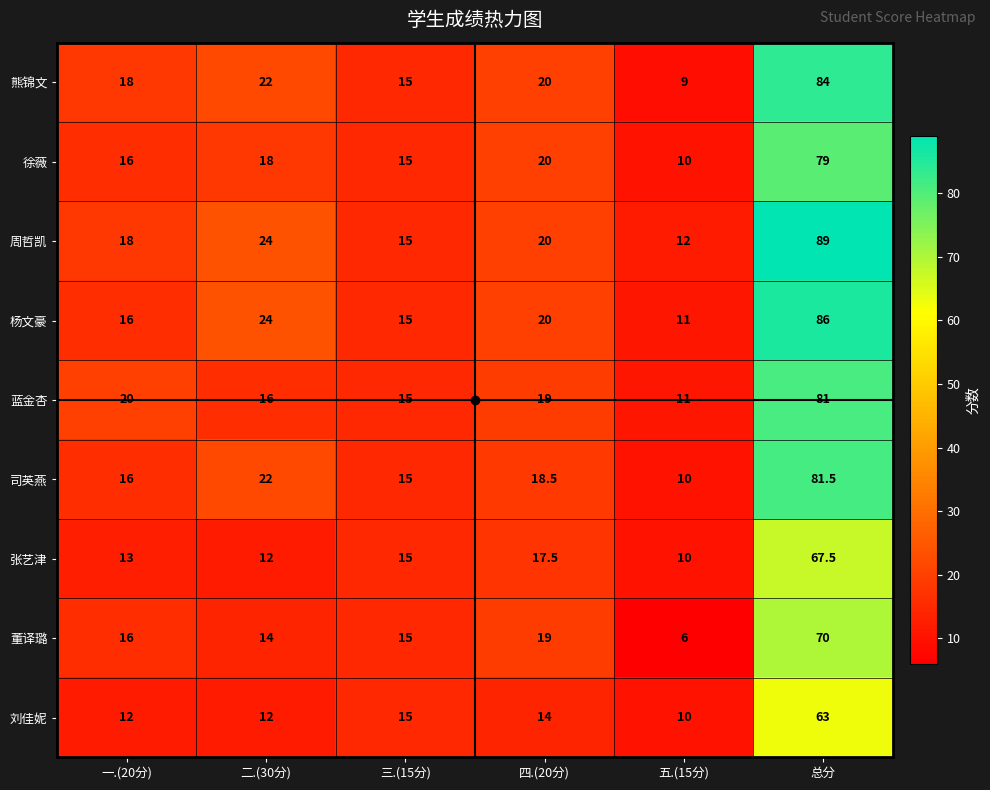

What is the total value across all series at 四.(20分)?

168.0